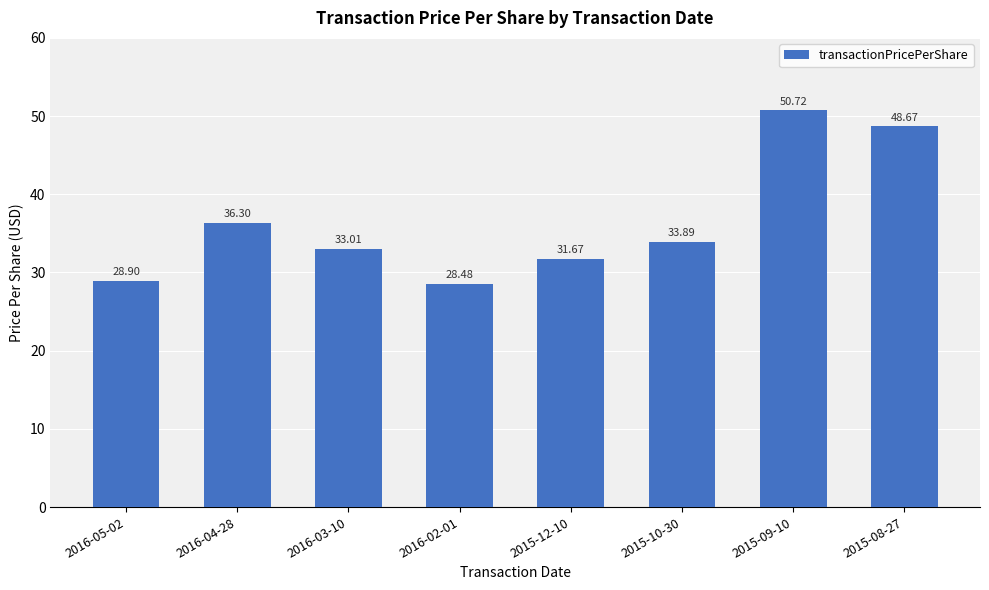

How many categories are shown in the chart?

8